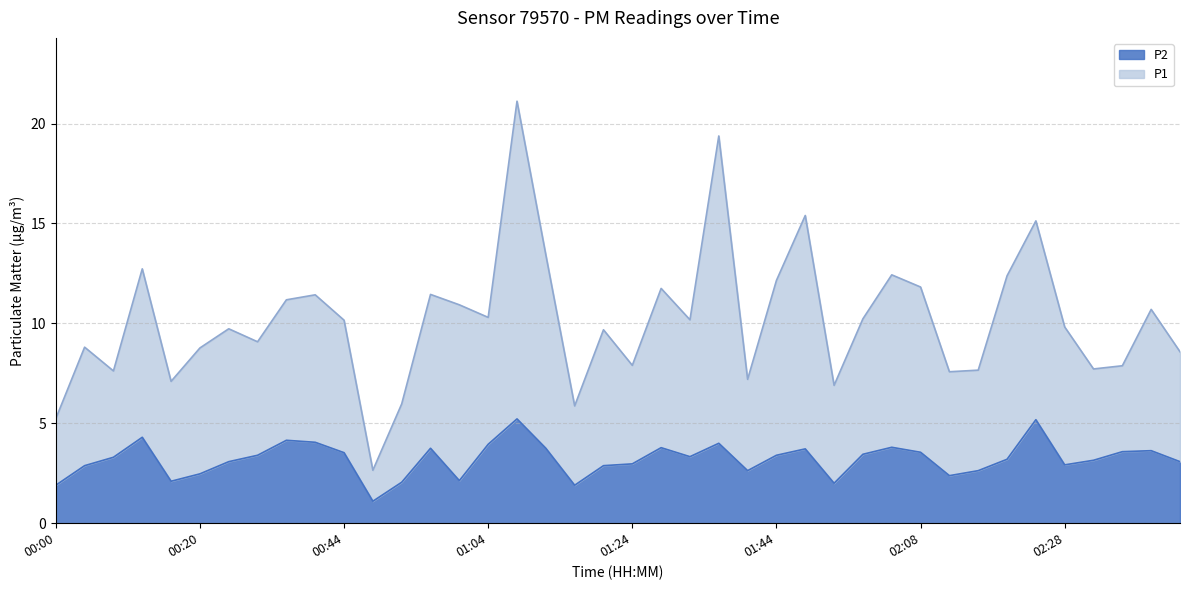

Where is the first local minimum for P2?

00:16